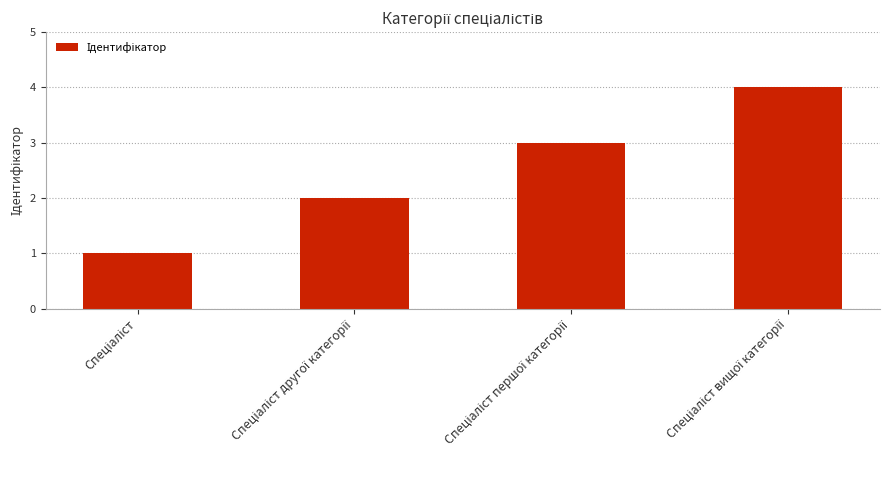

What is the difference between the maximum and minimum values?

3